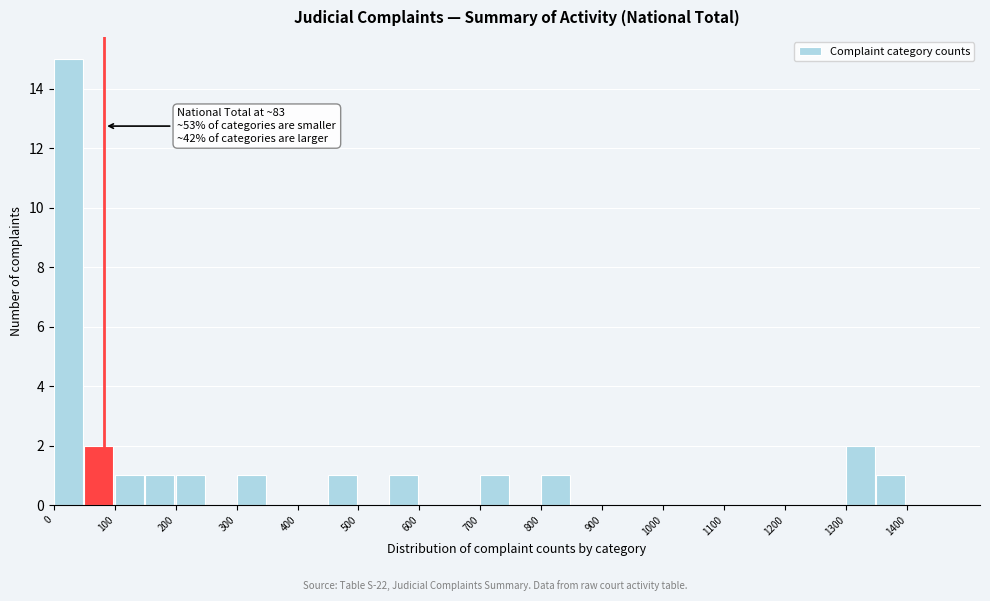

Which range on the x-axis has the tallest bar?

0 to 50